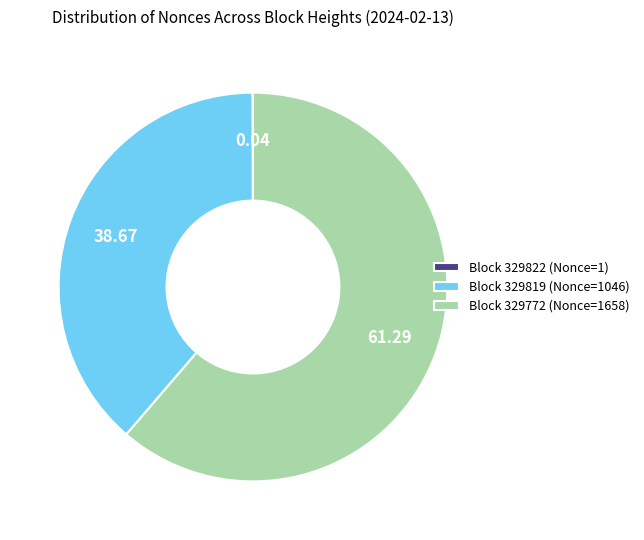

Which slice is the largest?

Block 329772 (Nonce=1658)